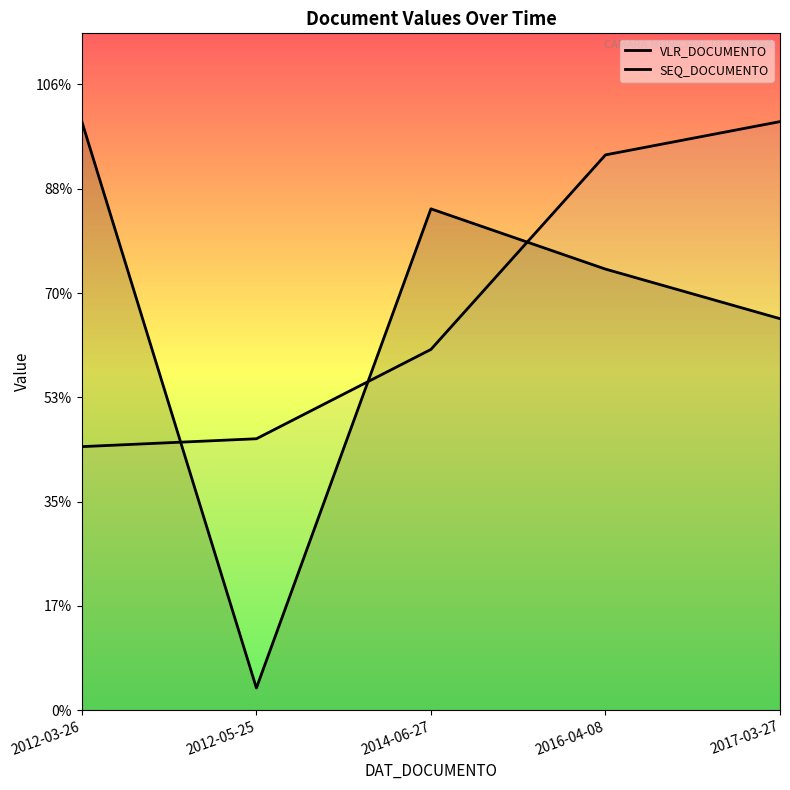

What is the value of the VLR_DOCUMENTO point at the 5th from the left?

375.4